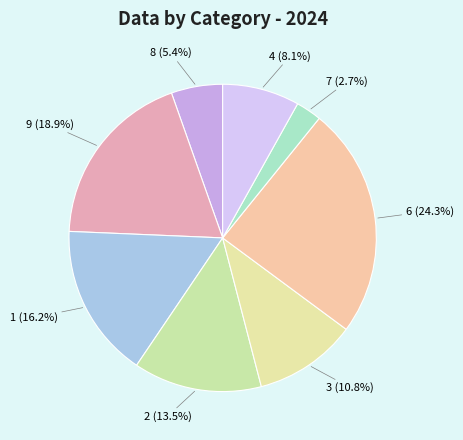

Count the number of slices in the pie.

8